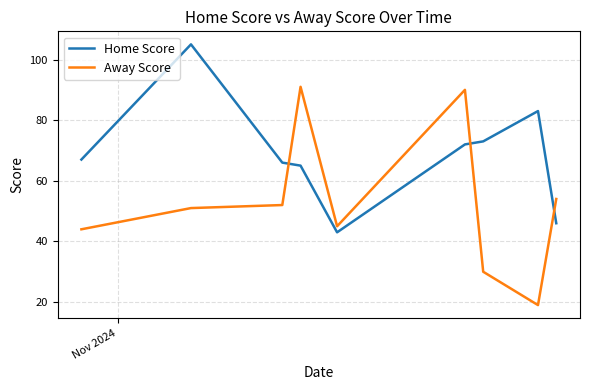

Rank the series by their maximum value, from highest to lowest.

Home Score, Away Score